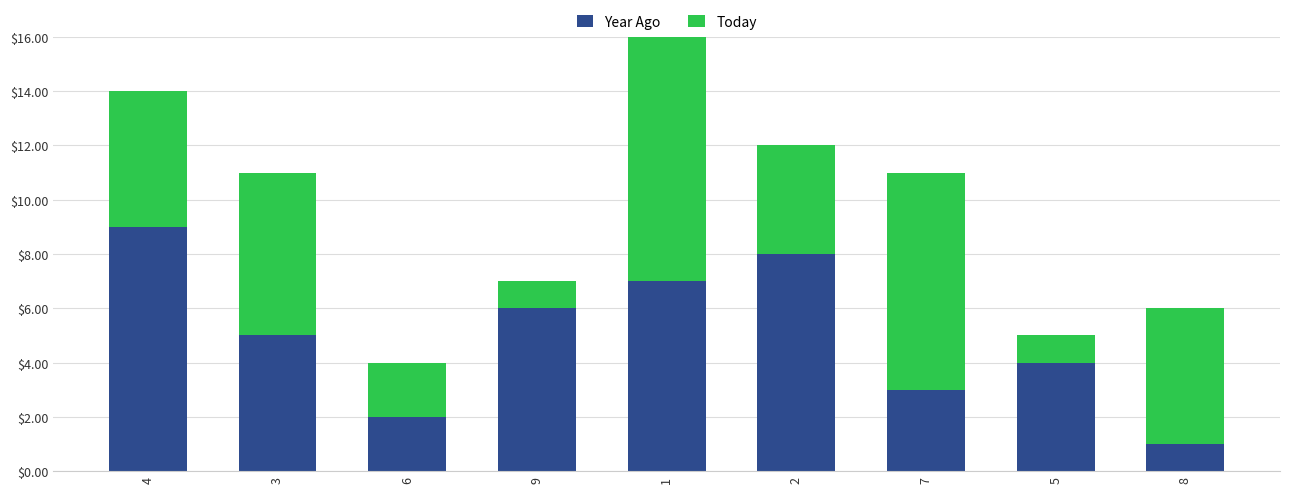

How many bars are there in total?

9